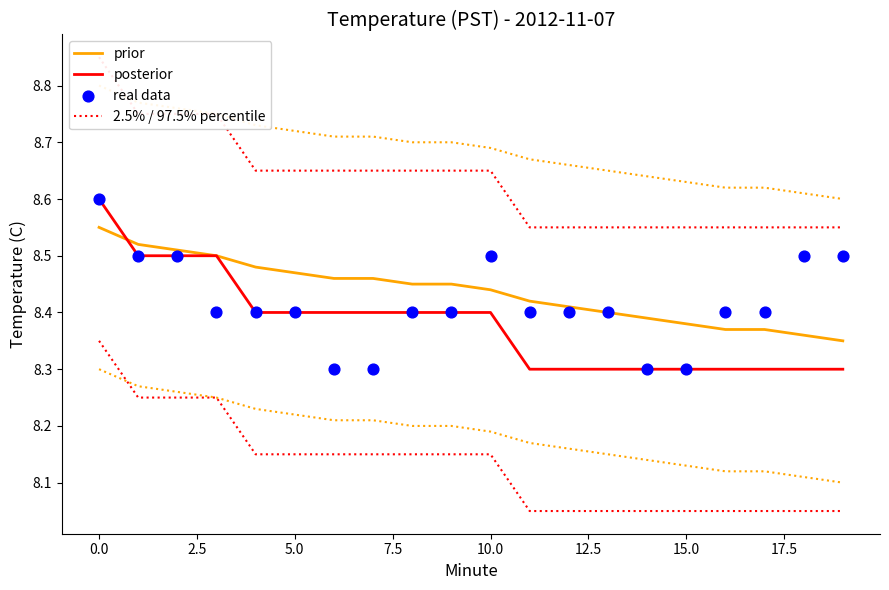

Which series has the largest Y range (max minus min)?

posterior